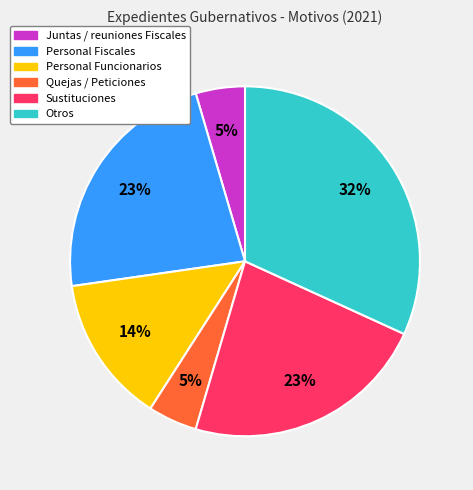

Between Personal Funcionarios and Otros, which is larger?

Otros